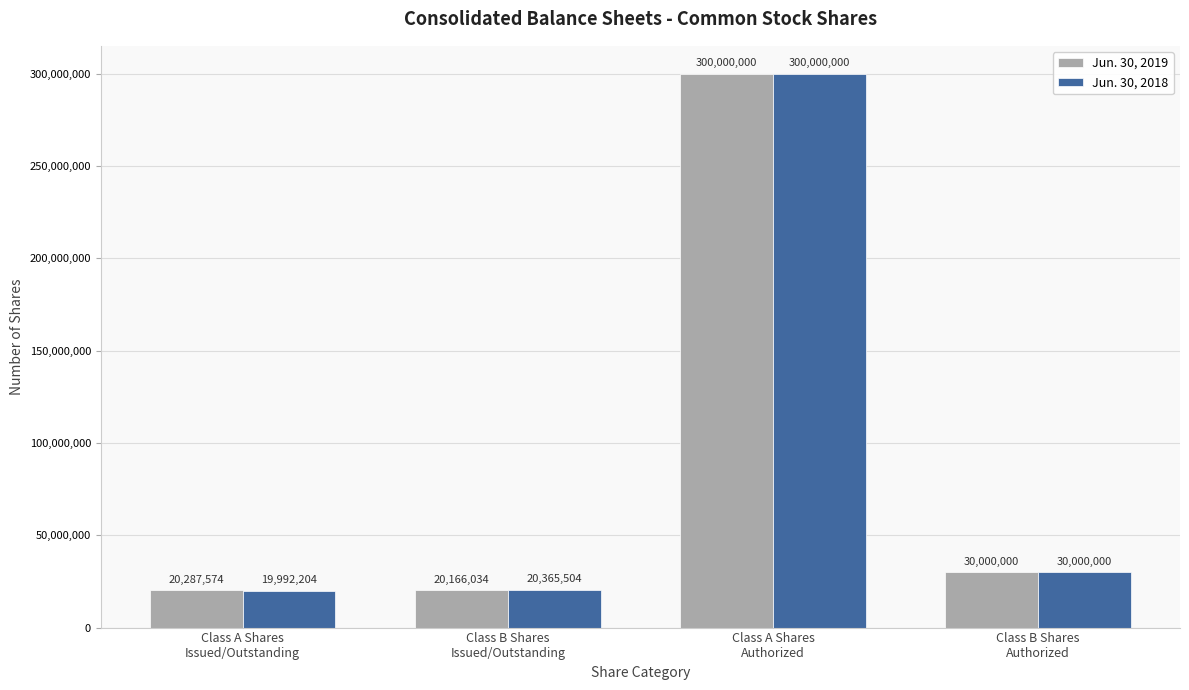

The Jun. 30, 2019 series shows 29995038 at Class B Shares
Issued/Outstanding. True or false?

False